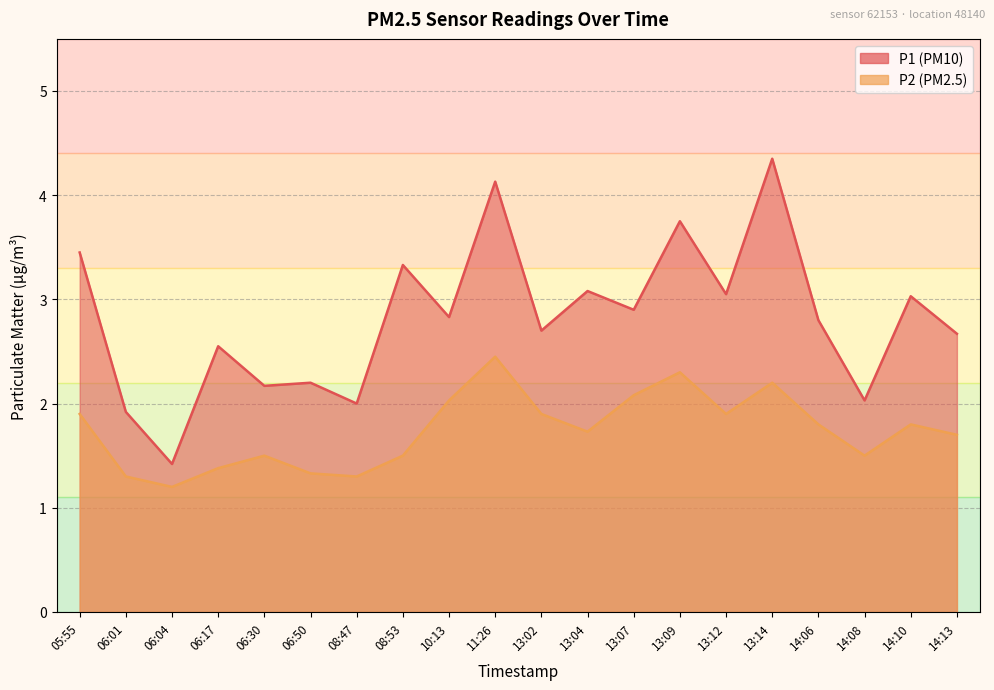

How many categories are shown in the chart?

20